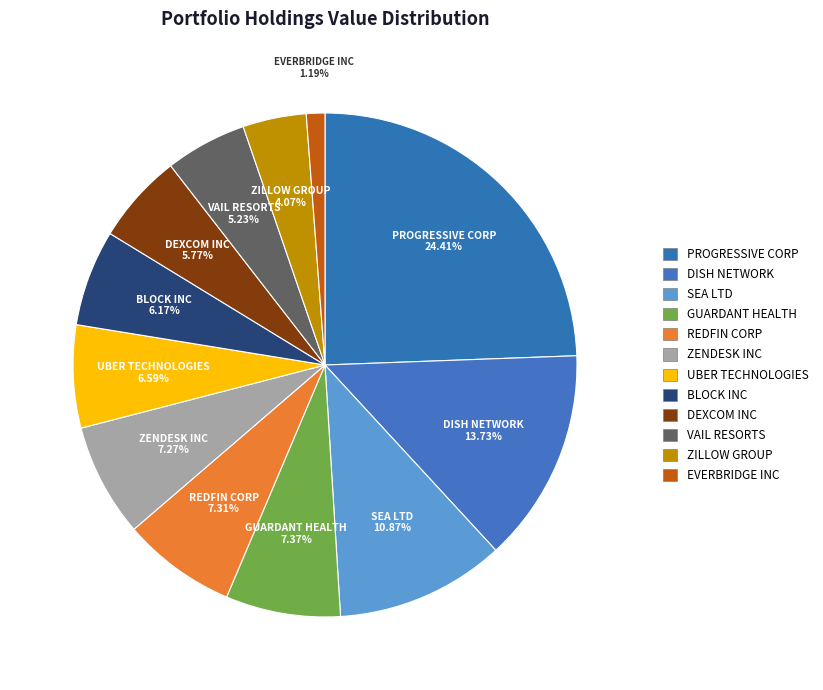

How many segments does this pie chart have?

12